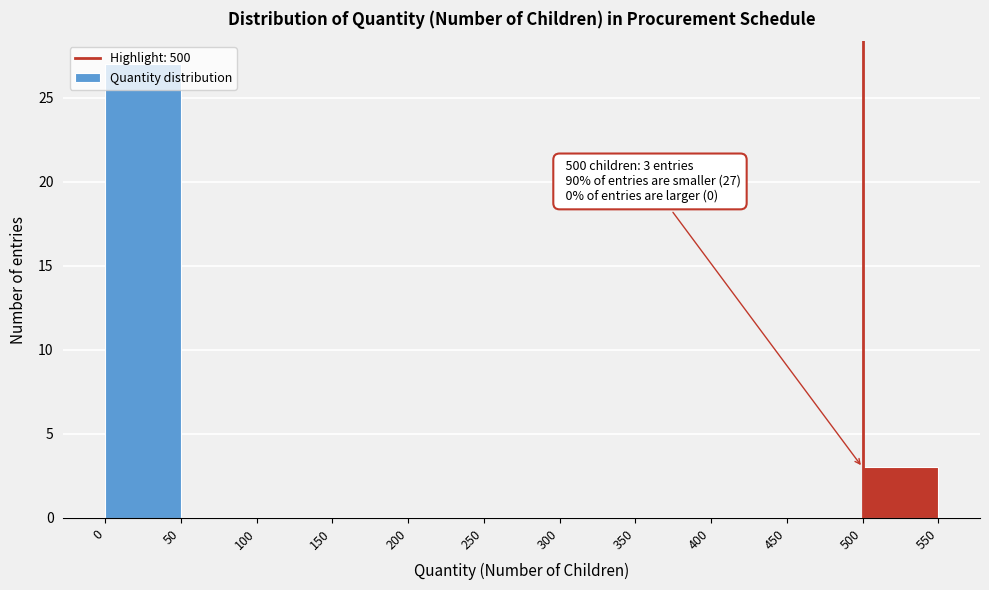

Over which range of the x-axis is the bar tallest?

0 to 50